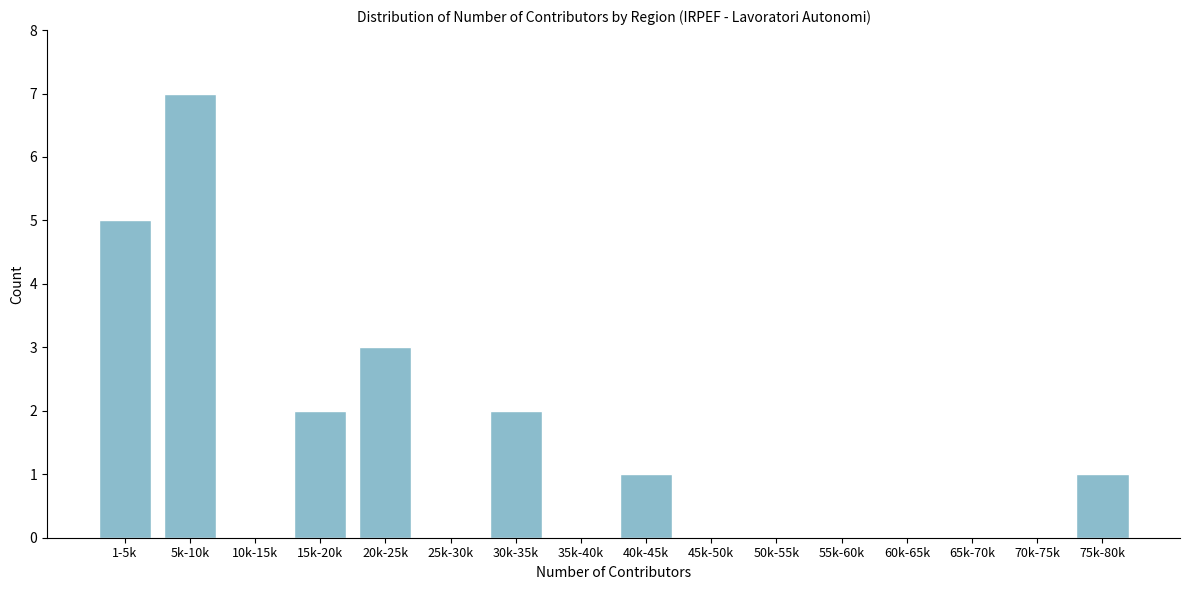

Reading left to right, transcribe all the data shown in this chart.

1-5k=5	5k-10k=7	10k-15k=0	15k-20k=2	20k-25k=3	25k-30k=0	30k-35k=2	35k-40k=0	40k-45k=1	45k-50k=0	50k-55k=0	55k-60k=0	60k-65k=0	65k-70k=0	70k-75k=0	75k-80k=1